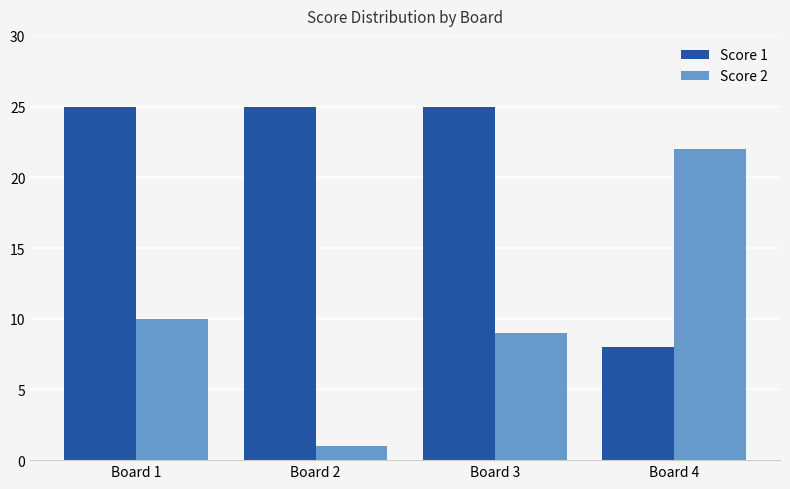

Reading left to right, extract all data points from this chart.

Score 1: 25	25	25	8
Score 2: 10	1	9	22